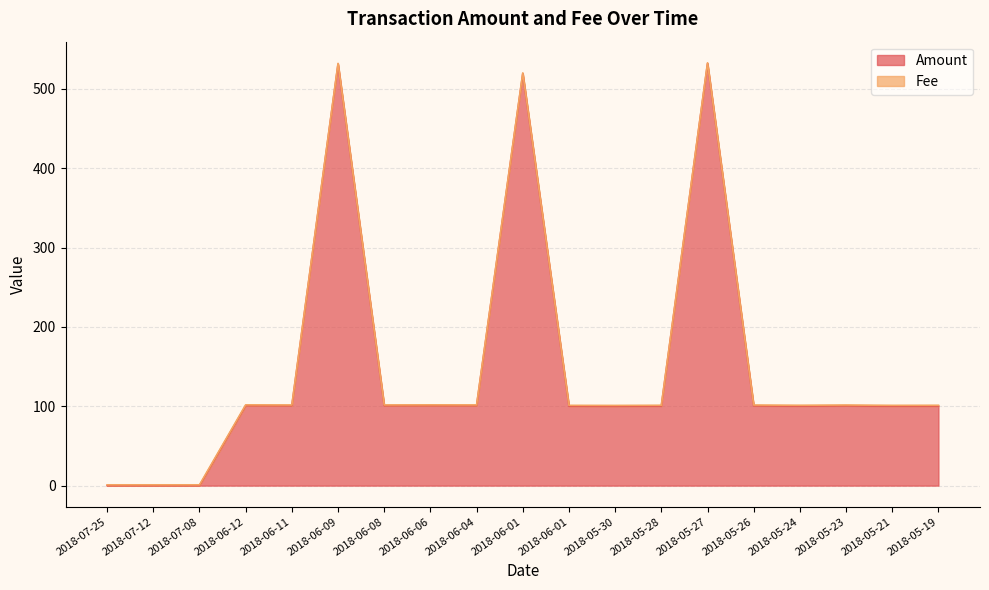

True or false: there are more than 0 points higher than both neighbors.

True